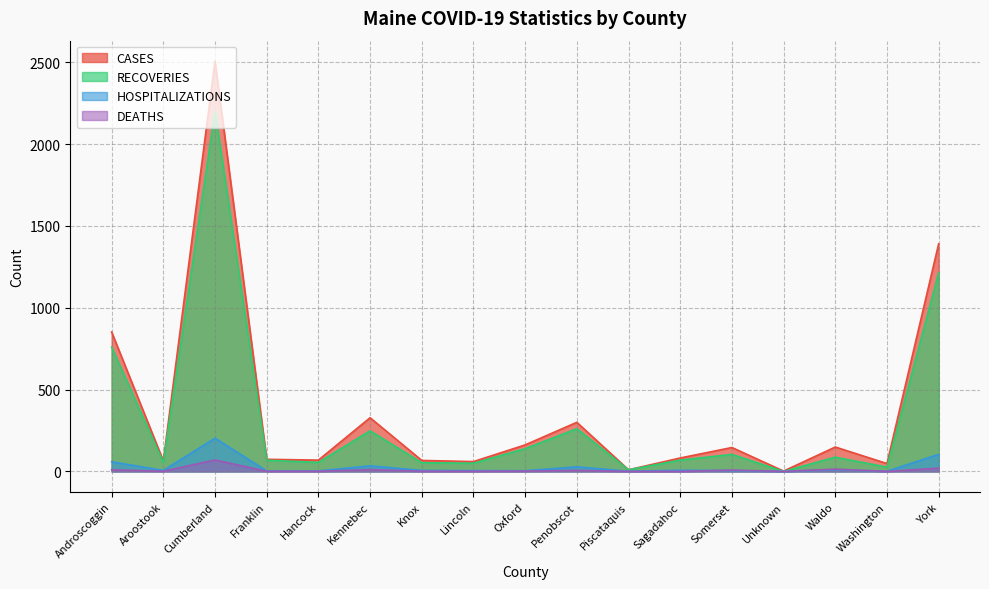

True or false: DEATHS and RECOVERIES cross at least once.

False